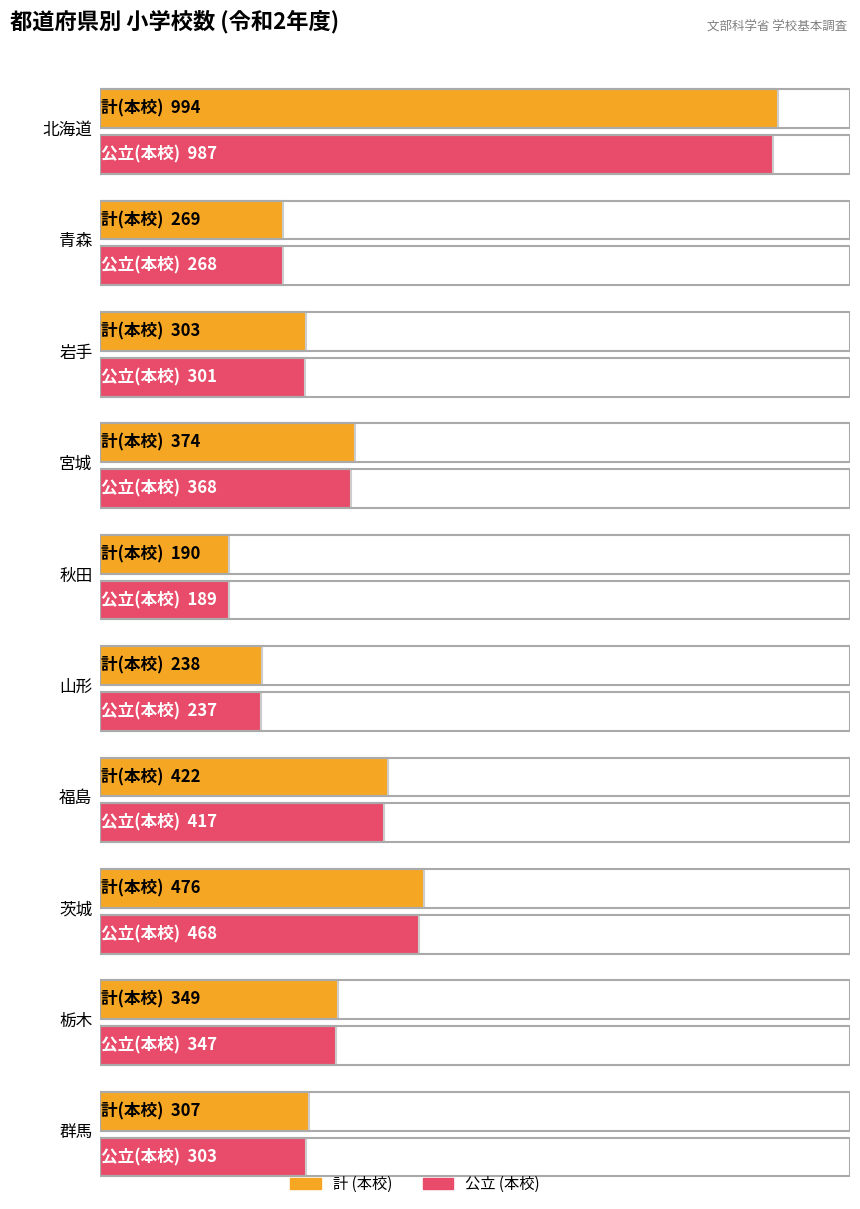

True or false: 公立 (本校) has a value of 115 at 秋田.

False